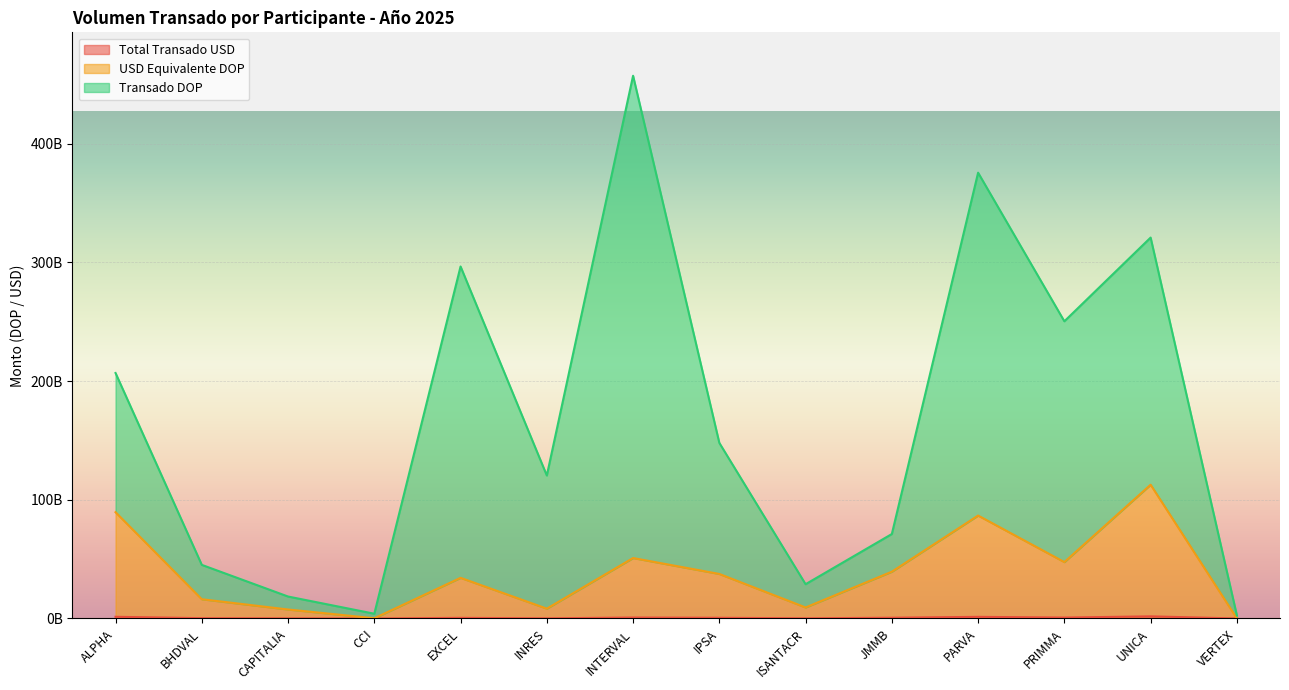

List the series in order of their peak value, highest first.

Transado DOP, USD Equivalente DOP, Total Transado USD